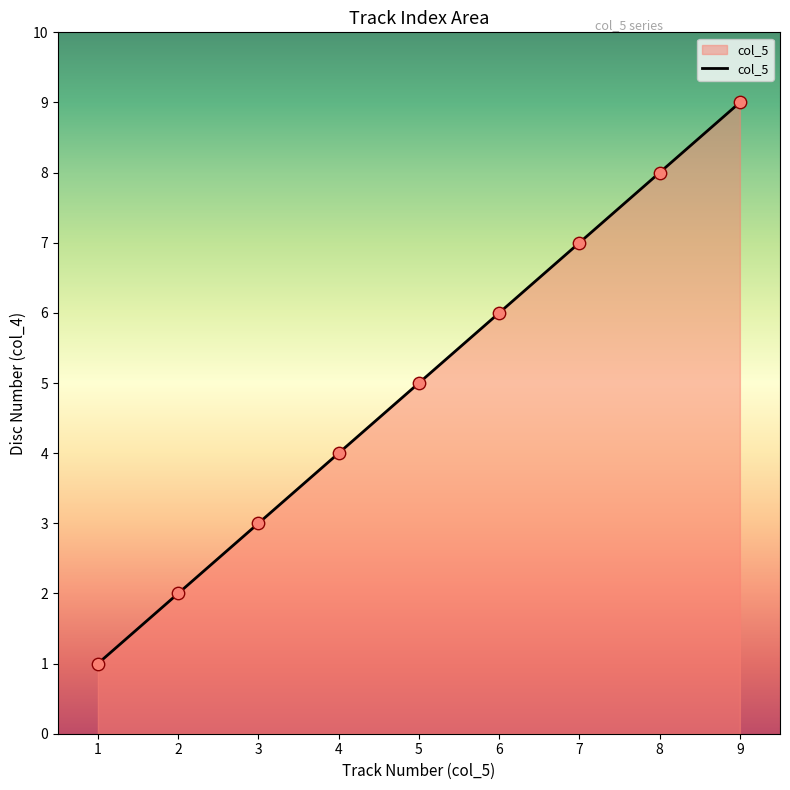

What is the ratio of the value at 2 to the value at 3?

0.7